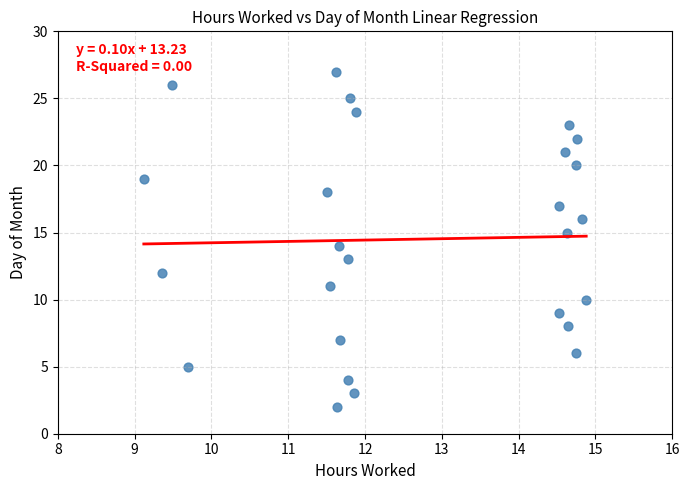

What is the range of Y values (max minus min)?

25